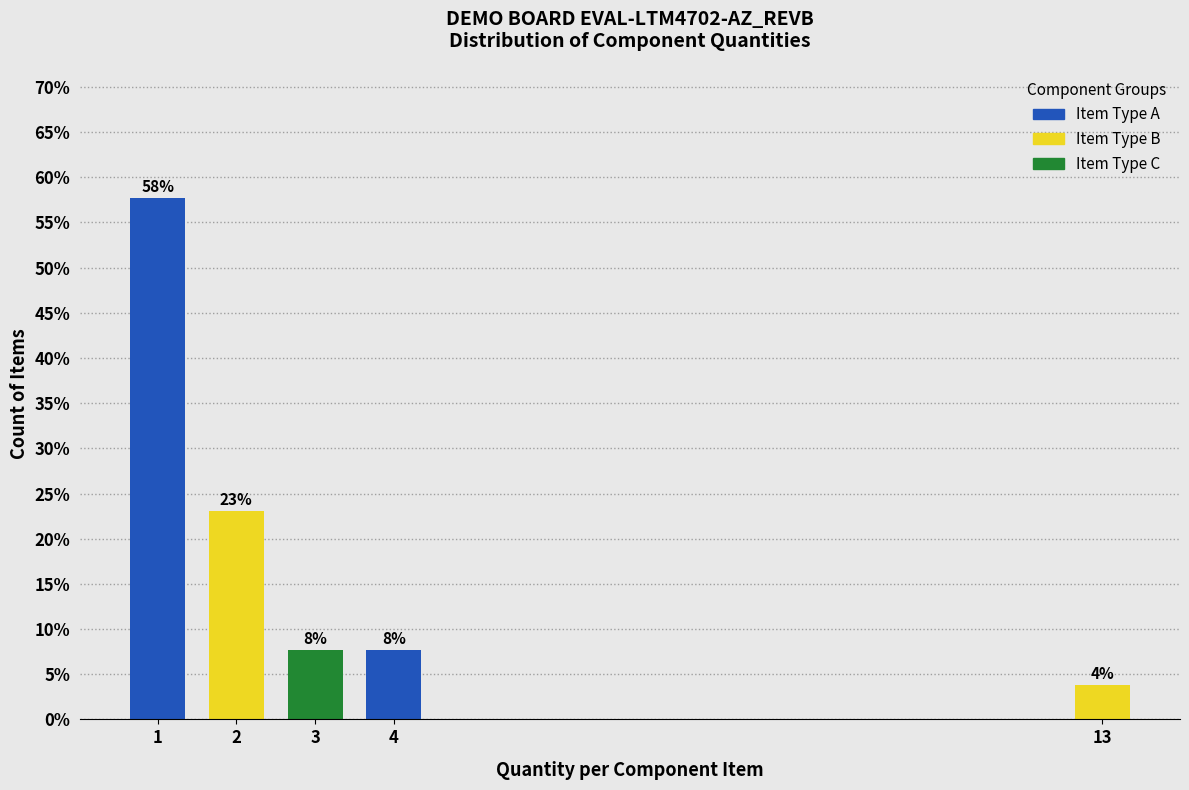

How many bars are there in total?

5